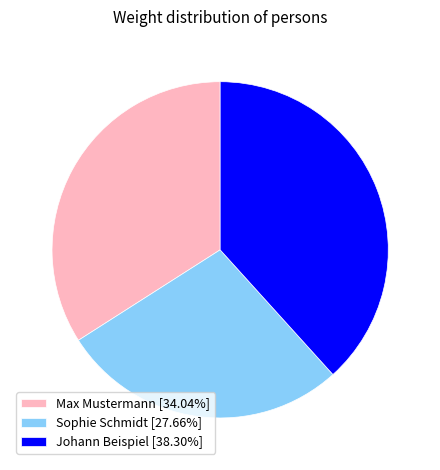

Is the sum of Sophie Schmidt [27.66%] and Johann Beispiel [38.30%] greater than half?

Yes